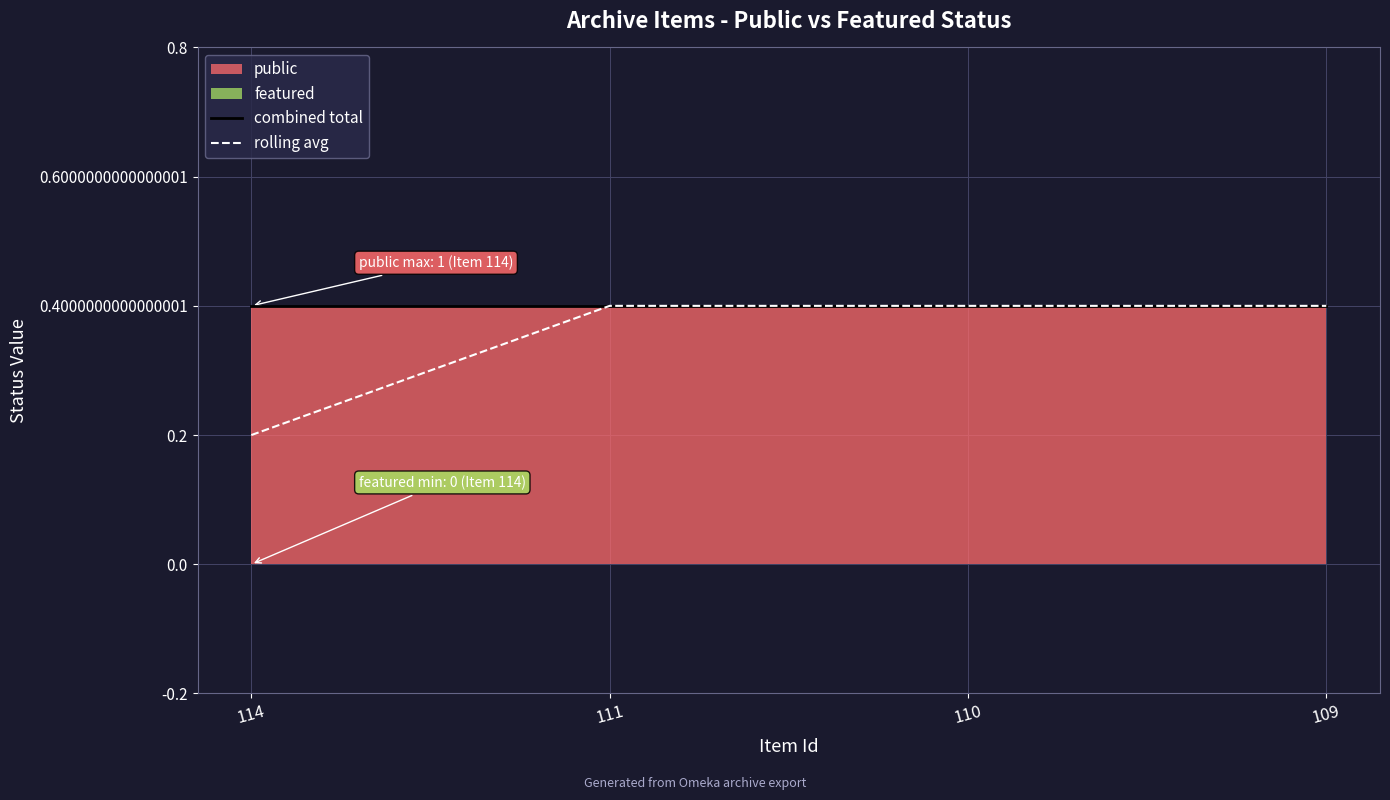

Does the chart have visible grid lines?

Yes